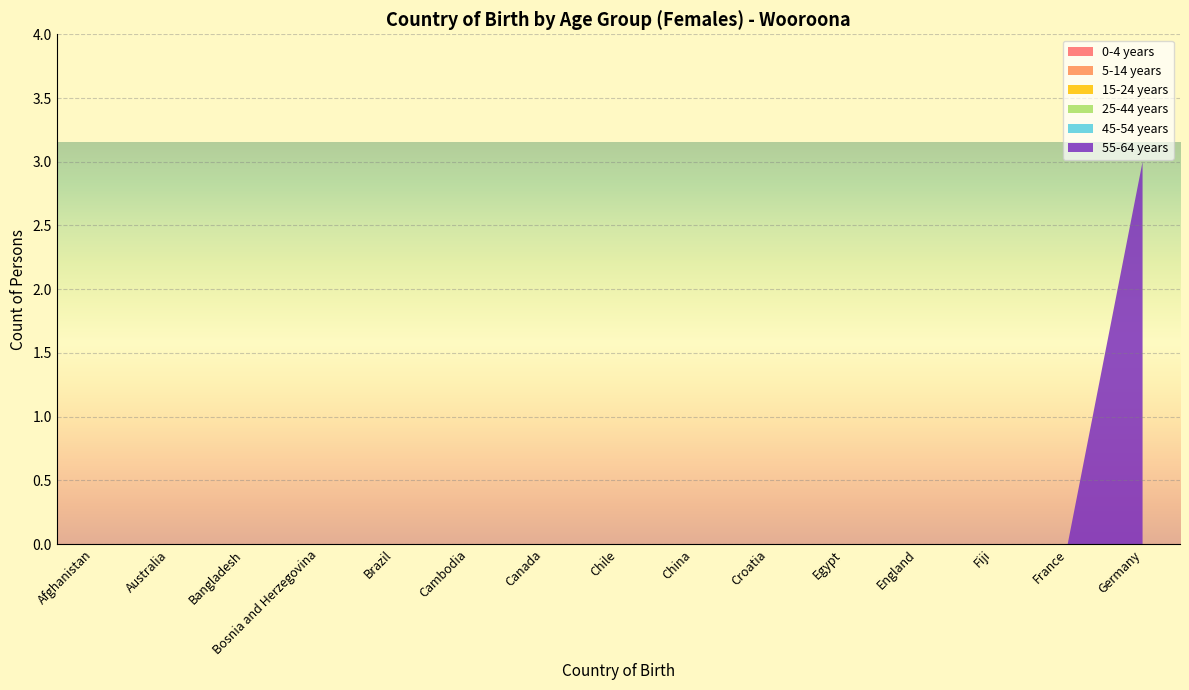

Reading left to right, transcribe all the data shown in this chart.

0-4 years: Afghanistan=0	Australia=0	Bangladesh=0	Bosnia and Herzegovina=0	Brazil=0	Cambodia=0	Canada=0	Chile=0	China=0	Croatia=0	Egypt=0	England=0	Fiji=0	France=0	Germany=0
5-14 years: Afghanistan=0	Australia=0	Bangladesh=0	Bosnia and Herzegovina=0	Brazil=0	Cambodia=0	Canada=0	Chile=0	China=0	Croatia=0	Egypt=0	England=0	Fiji=0	France=0	Germany=0
15-24 years: Afghanistan=0	Australia=0	Bangladesh=0	Bosnia and Herzegovina=0	Brazil=0	Cambodia=0	Canada=0	Chile=0	China=0	Croatia=0	Egypt=0	England=0	Fiji=0	France=0	Germany=0
25-44 years: Afghanistan=0	Australia=0	Bangladesh=0	Bosnia and Herzegovina=0	Brazil=0	Cambodia=0	Canada=0	Chile=0	China=0	Croatia=0	Egypt=0	England=0	Fiji=0	France=0	Germany=0
45-54 years: Afghanistan=0	Australia=0	Bangladesh=0	Bosnia and Herzegovina=0	Brazil=0	Cambodia=0	Canada=0	Chile=0	China=0	Croatia=0	Egypt=0	England=0	Fiji=0	France=0	Germany=0
55-64 years: Afghanistan=0	Australia=0	Bangladesh=0	Bosnia and Herzegovina=0	Brazil=0	Cambodia=0	Canada=0	Chile=0	China=0	Croatia=0	Egypt=0	England=0	Fiji=0	France=0	Germany=3